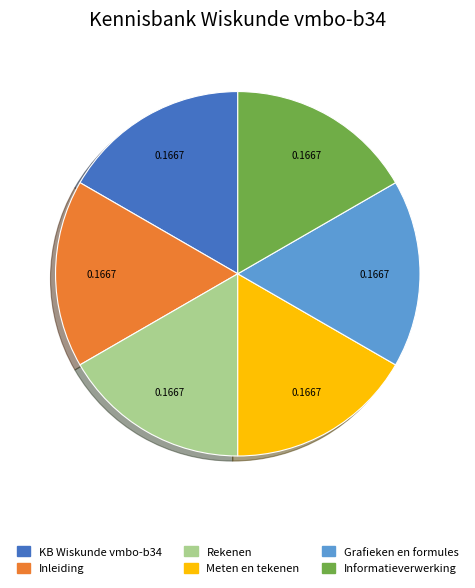

Is there any slice that represents more than half of the pie?

No